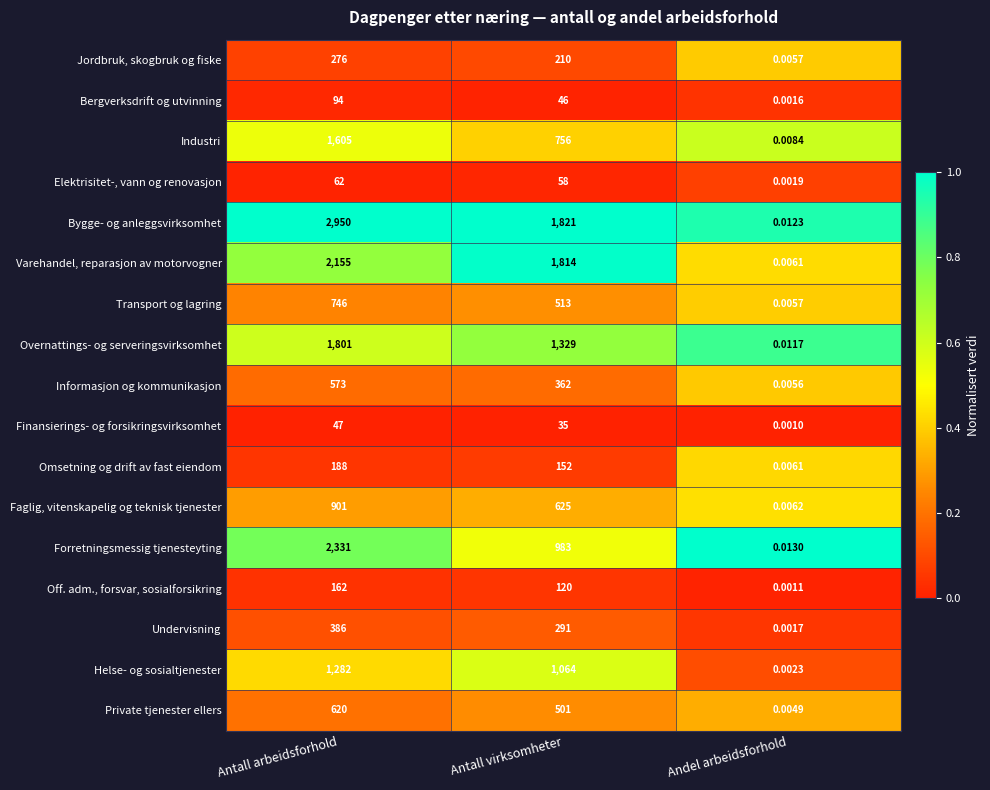

Where is Transport og lagring nearest to the value 373?

Antall virksomheter